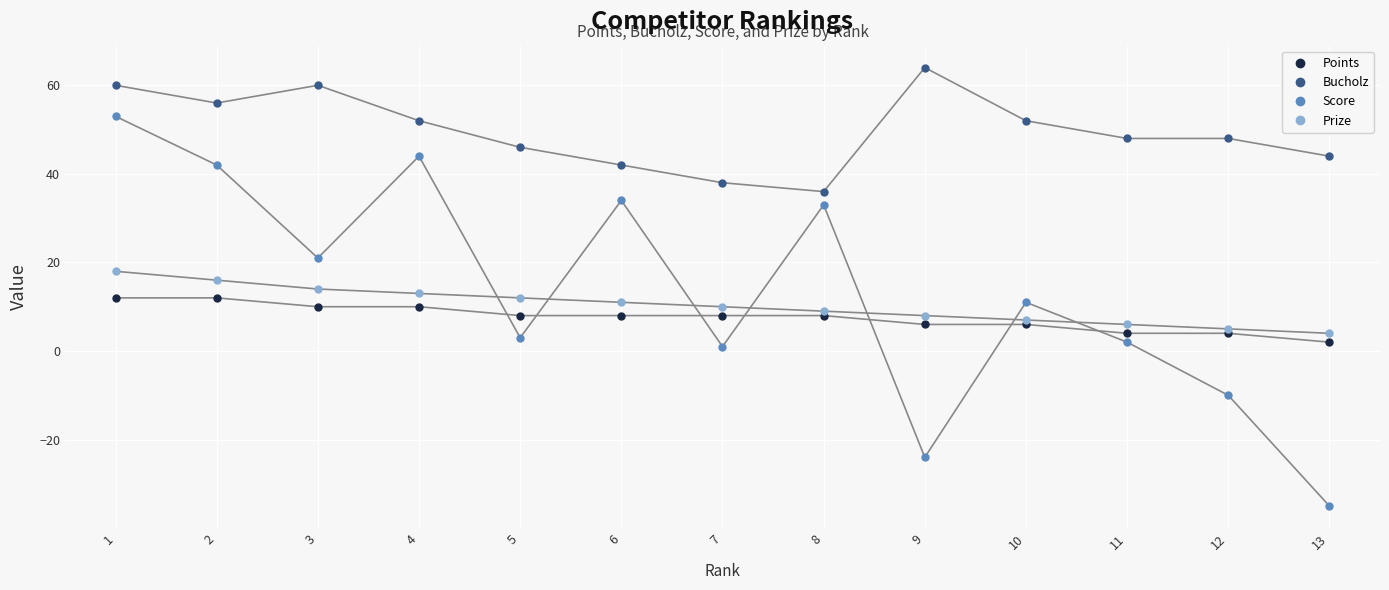

Is this an area chart (filled region under the line)?

No